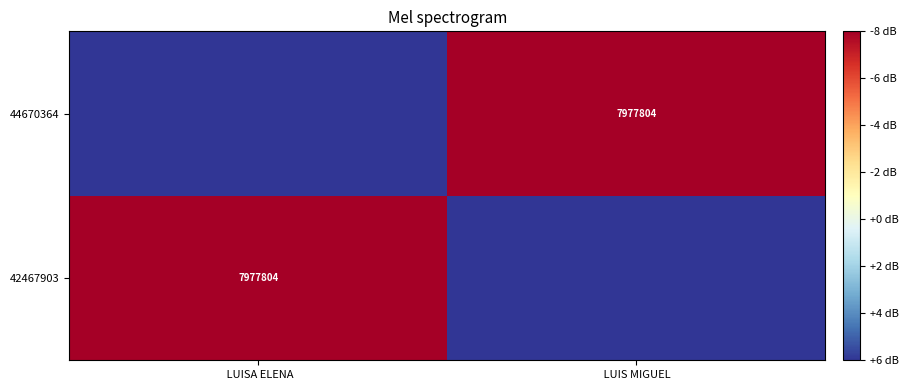

How many categories are shown in the chart?

2